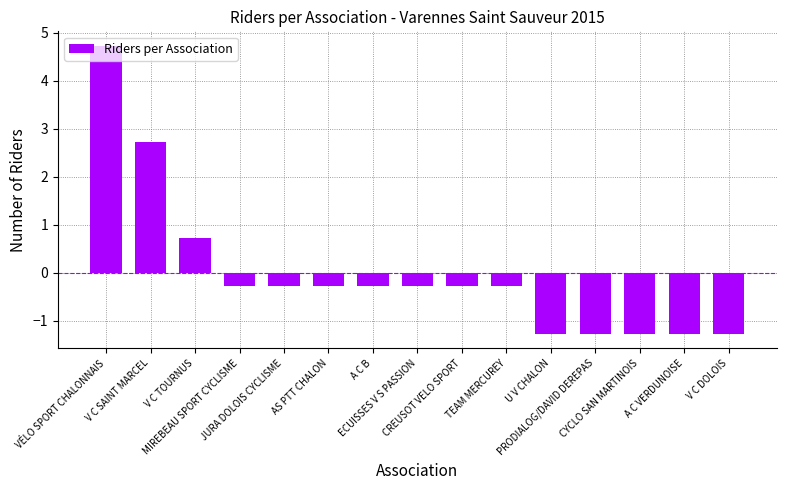

What is the difference between the second highest and second lowest values?

4.0